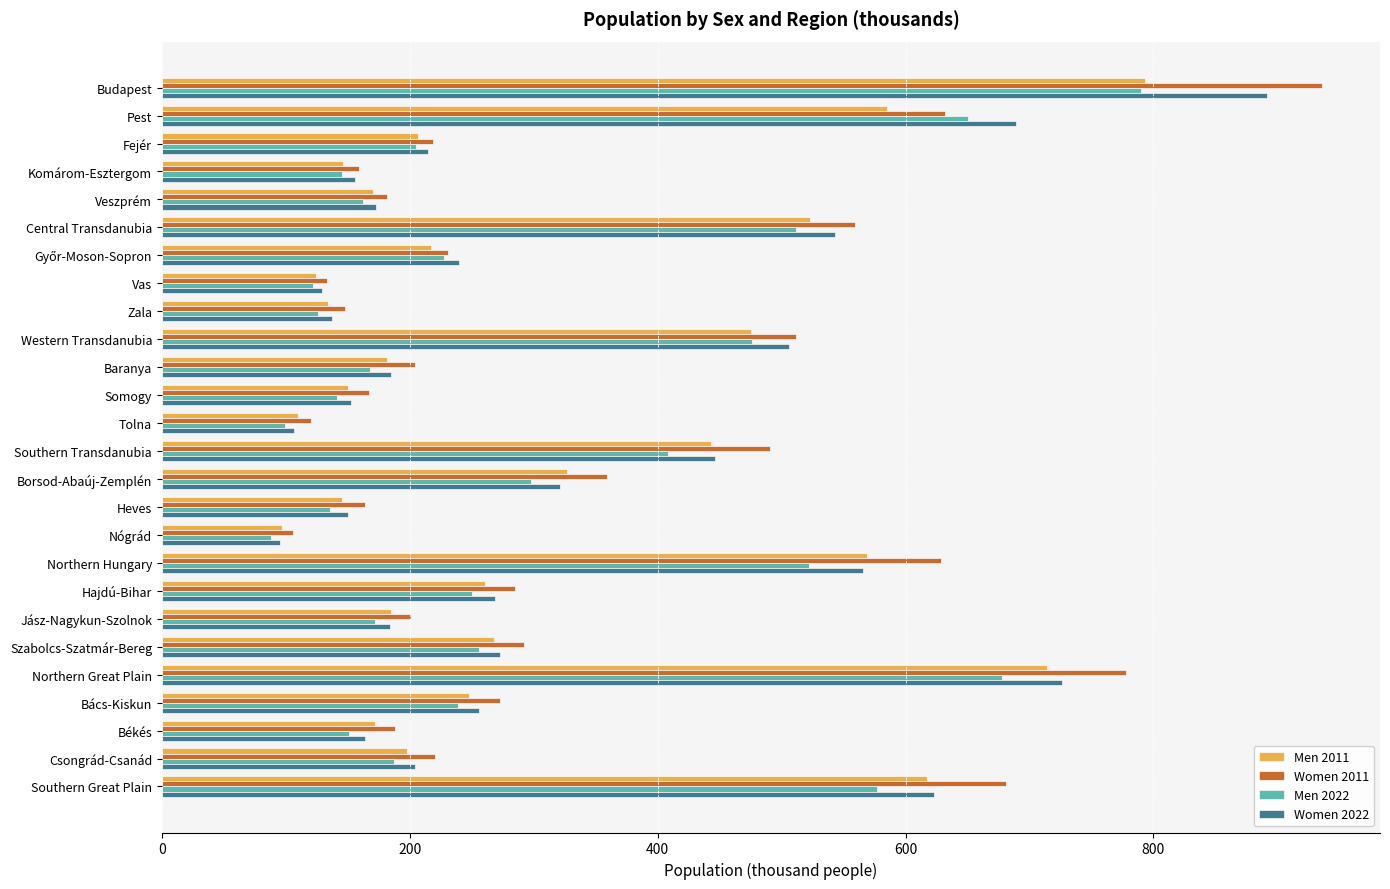

What is the difference between the highest and lowest values at Northern Great Plain?

100